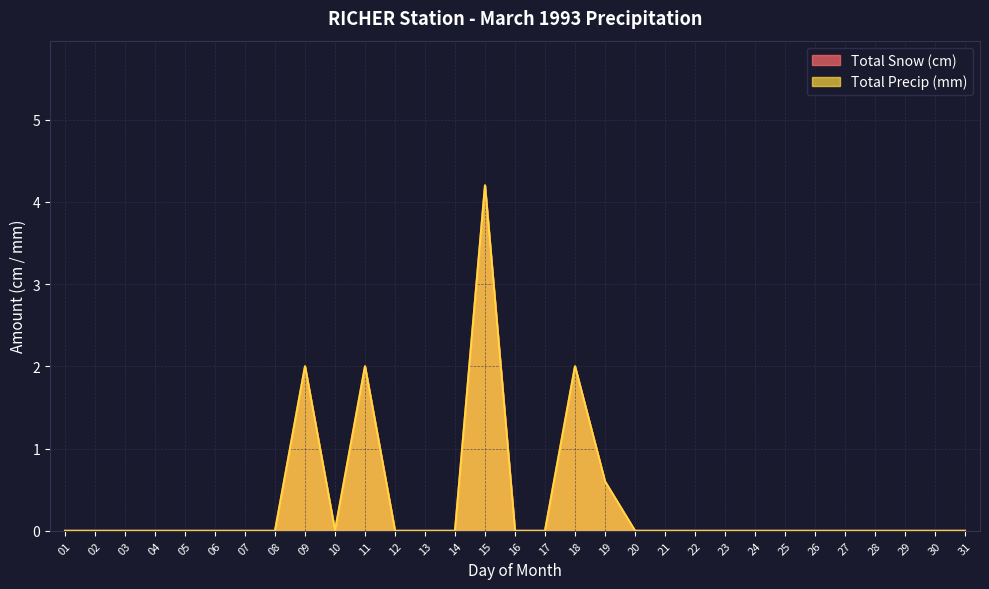

Reading left to right, list all the values displayed in this chart.

Total Snow (cm): 01=0.0	02=0.0	03=0.0	04=0.0	05=0.0	06=0.0	07=0.0	08=0.0	09=2.0	10=0.0	11=2.0	12=0.0	13=0.0	14=0.0	15=4.2	16=0.0	17=0.0	18=2.0	19=0.6	20=0.0	21=0.0	22=0.0	23=0.0	24=0.0	25=0.0	26=0.0	27=0.0	28=0.0	29=0.0	30=0.0	31=0.0
Total Precip (mm): 01=0.0	02=0.0	03=0.0	04=0.0	05=0.0	06=0.0	07=0.0	08=0.0	09=2.0	10=0.0	11=2.0	12=0.0	13=0.0	14=0.0	15=4.2	16=0.0	17=0.0	18=2.0	19=0.6	20=0.0	21=0.0	22=0.0	23=0.0	24=0.0	25=0.0	26=0.0	27=0.0	28=0.0	29=0.0	30=0.0	31=0.0